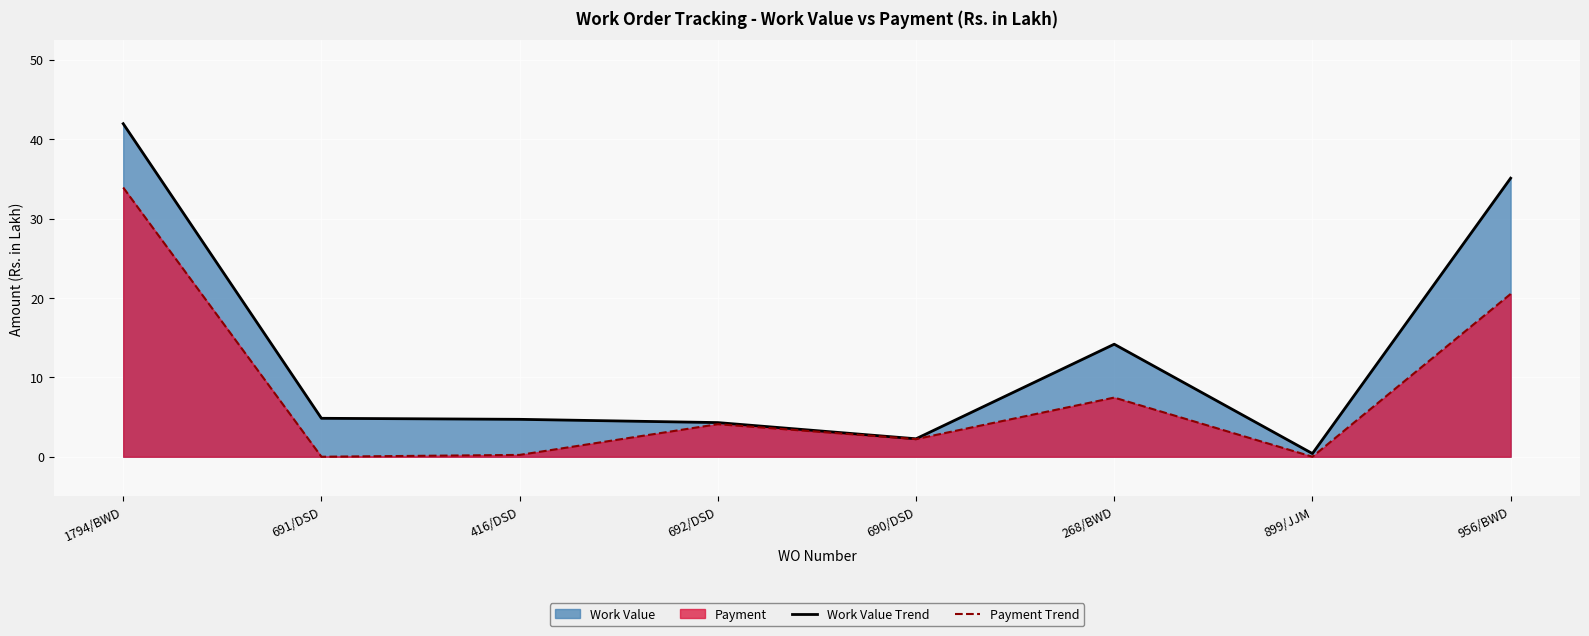

At how many categories does at least one series exceed 41?

1